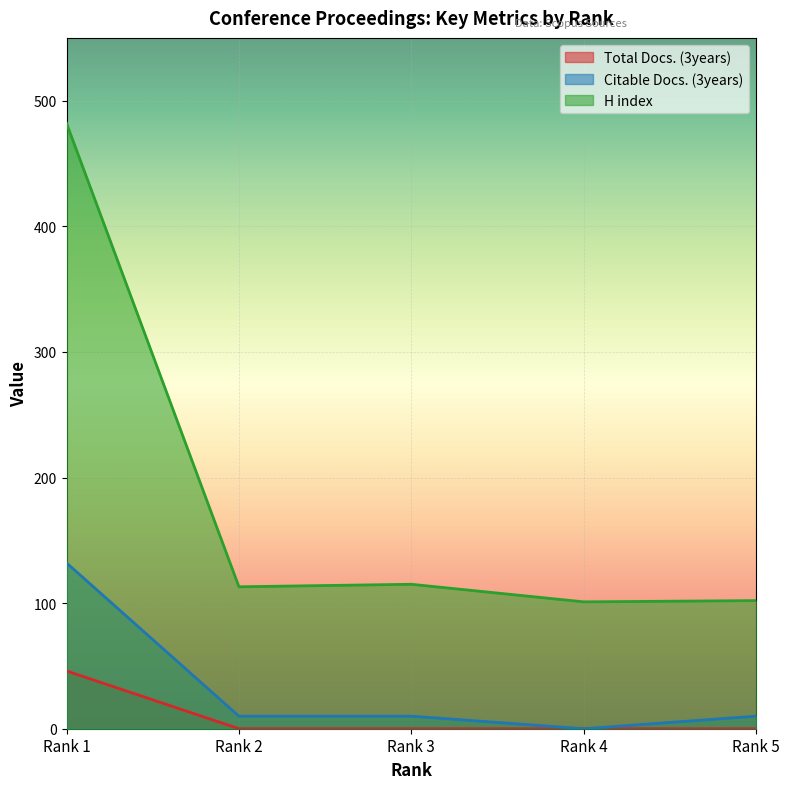

Where is the first local maximum for H index?

Rank 3